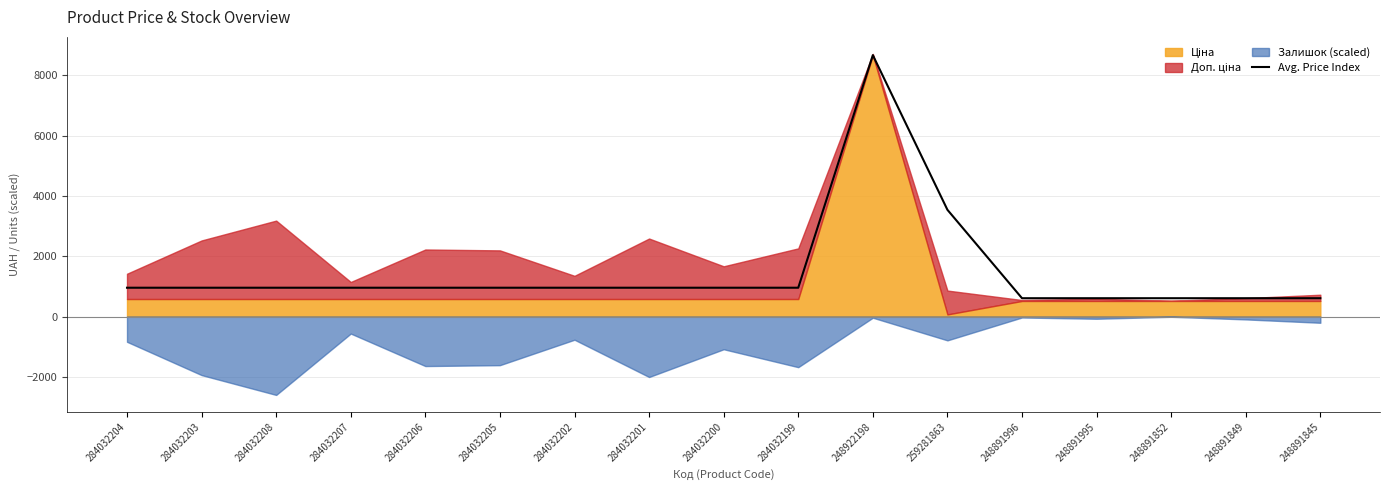

What is the approximate value at 284032206?

955.3